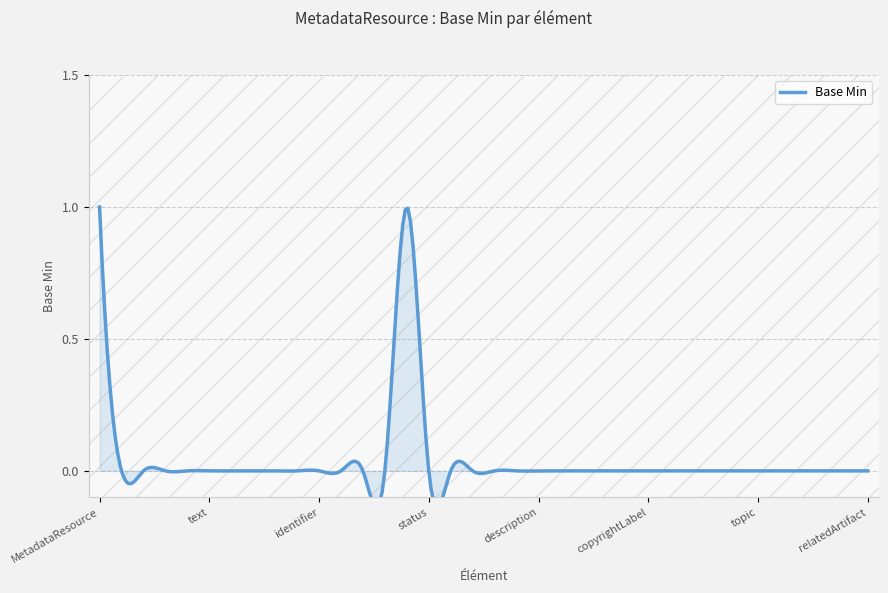

Reading left to right, transcribe all the data shown in this chart.

0=1	0=0	0=0	0=0	0=0	0=0	0=0	0=0	0=0	0=0	0=0	0=0	0=0	0=0	1=1	1=0	0=0	0=0	0=0	0=0	0=0	0=0	0=0	0=0	0=0	0=0	0=0	0=0	0=0	0=0	0=0	0=0	0=0	0=0	0=0	0=0